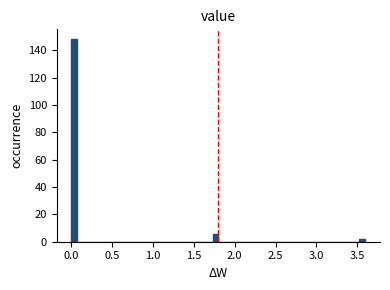

Around what value on the x-axis is the tallest bar? Give the approximate position of its centre, as read against the axis.

0.05